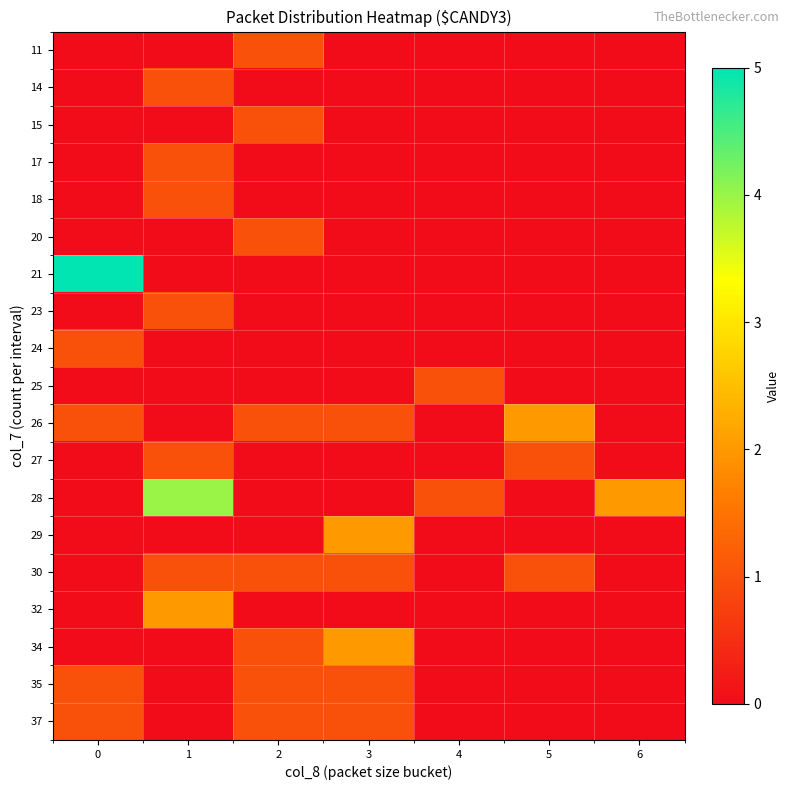

Reading left to right, list all the values displayed in this chart.

11: 0=0	1=0	2=1	3=0	4=0	5=0	6=0
14: 0=0	1=1	2=0	3=0	4=0	5=0	6=0
15: 0=0	1=0	2=1	3=0	4=0	5=0	6=0
17: 0=0	1=1	2=0	3=0	4=0	5=0	6=0
18: 0=0	1=1	2=0	3=0	4=0	5=0	6=0
20: 0=0	1=0	2=1	3=0	4=0	5=0	6=0
21: 0=5	1=0	2=0	3=0	4=0	5=0	6=0
23: 0=0	1=1	2=0	3=0	4=0	5=0	6=0
24: 0=1	1=0	2=0	3=0	4=0	5=0	6=0
25: 0=0	1=0	2=0	3=0	4=1	5=0	6=0
26: 0=1	1=0	2=1	3=1	4=0	5=2	6=0
27: 0=0	1=1	2=0	3=0	4=0	5=1	6=0
28: 0=0	1=4	2=0	3=0	4=1	5=0	6=2
29: 0=0	1=0	2=0	3=2	4=0	5=0	6=0
30: 0=0	1=1	2=1	3=1	4=0	5=1	6=0
32: 0=0	1=2	2=0	3=0	4=0	5=0	6=0
34: 0=0	1=0	2=1	3=2	4=0	5=0	6=0
35: 0=1	1=0	2=1	3=1	4=0	5=0	6=0
37: 0=1	1=0	2=1	3=1	4=0	5=0	6=0